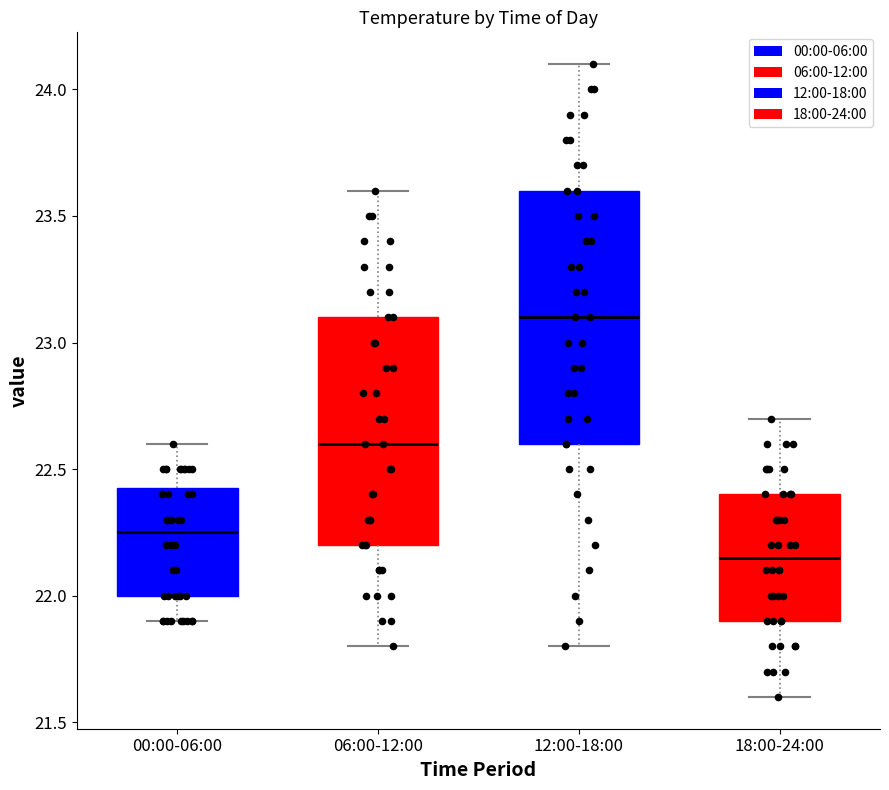

Which box is the tallest, from its lower edge to its upper edge?

12:00-18:00